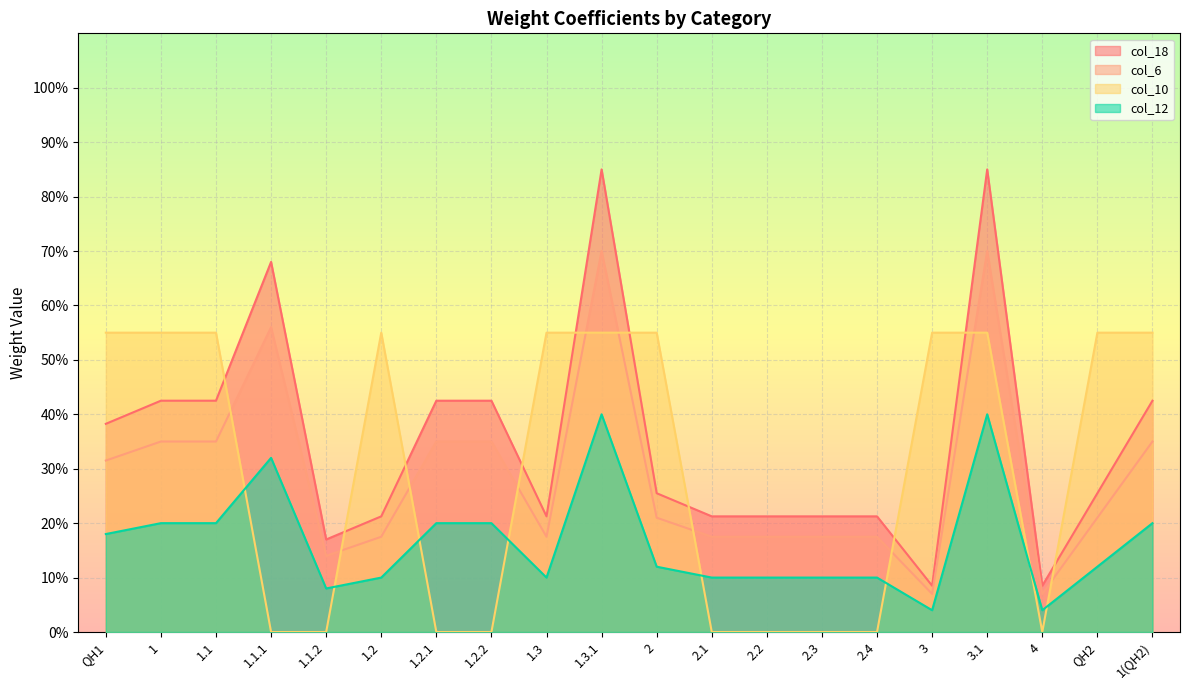

What is the sum of all col_18 values?

7.0